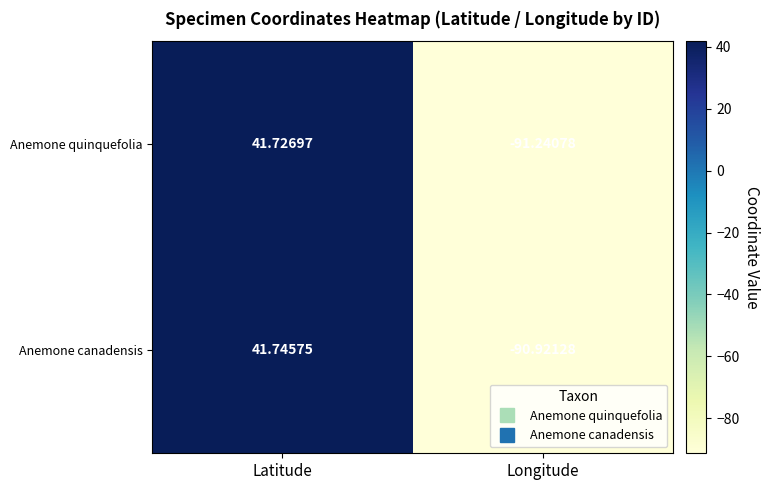

At which label does Anemone canadensis first exceed 41?

Latitude